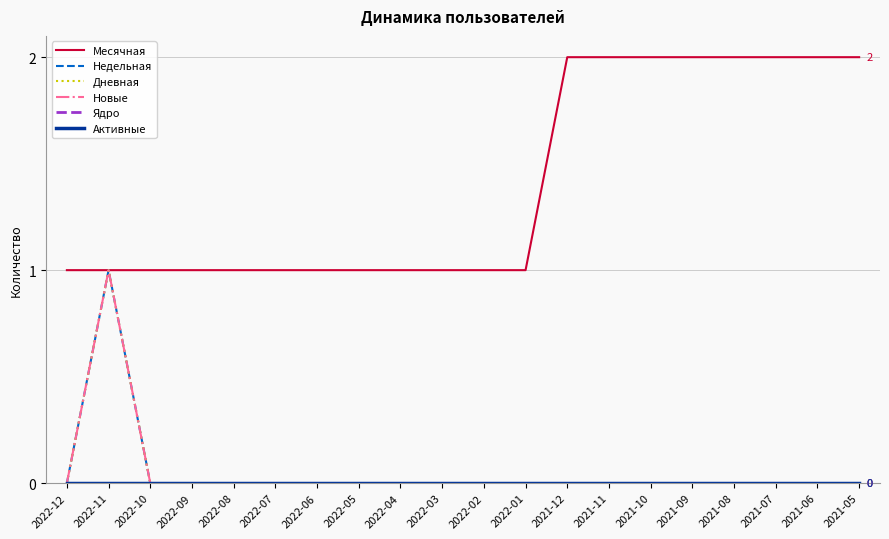

True or false: Дневная and Месячная cross at least once.

False